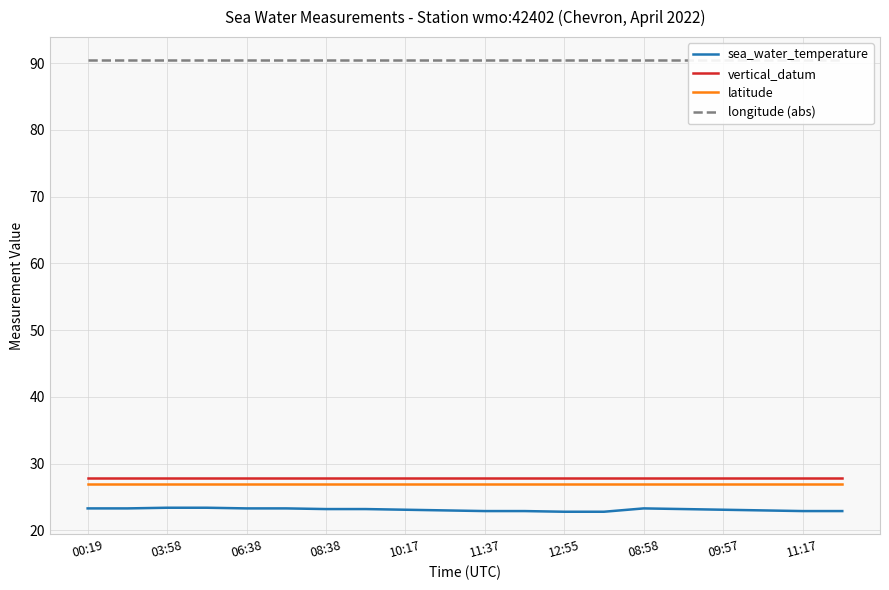

True or false: vertical_datum and latitude cross at least once.

False